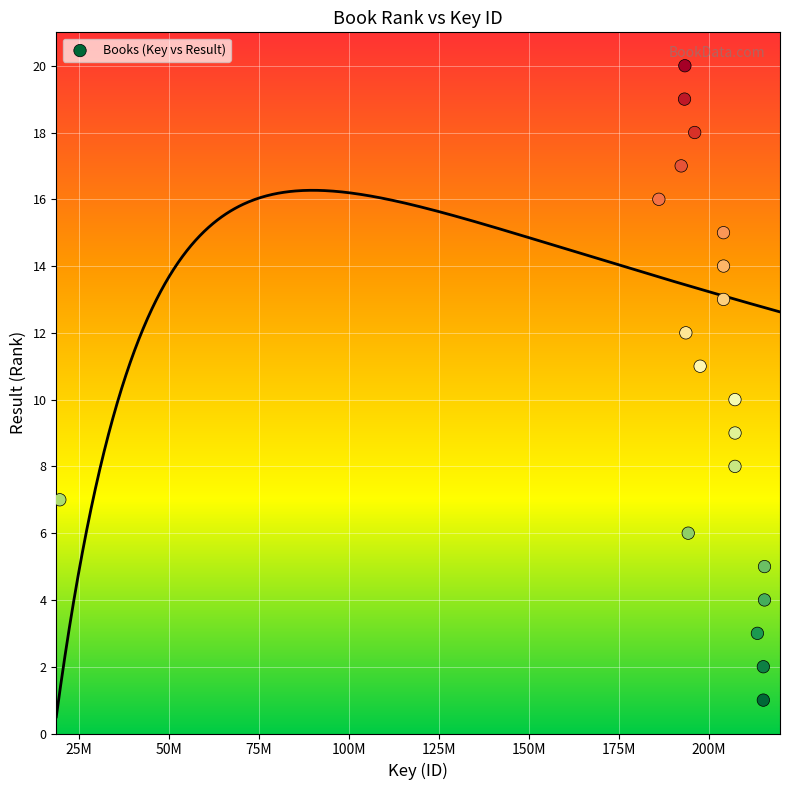

What is the range of Y values (max minus min)?

19